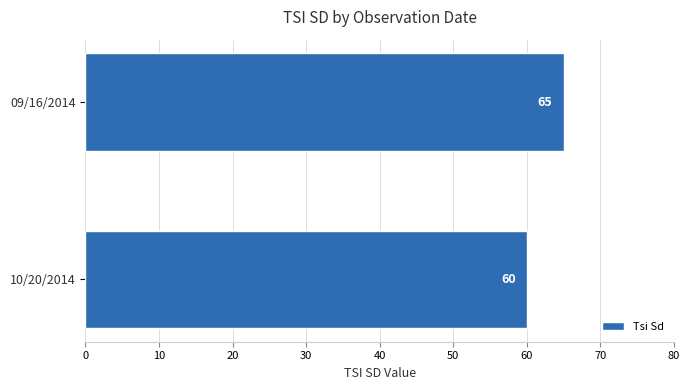

Which has a higher value, 10/20/2014 or 09/16/2014?

09/16/2014